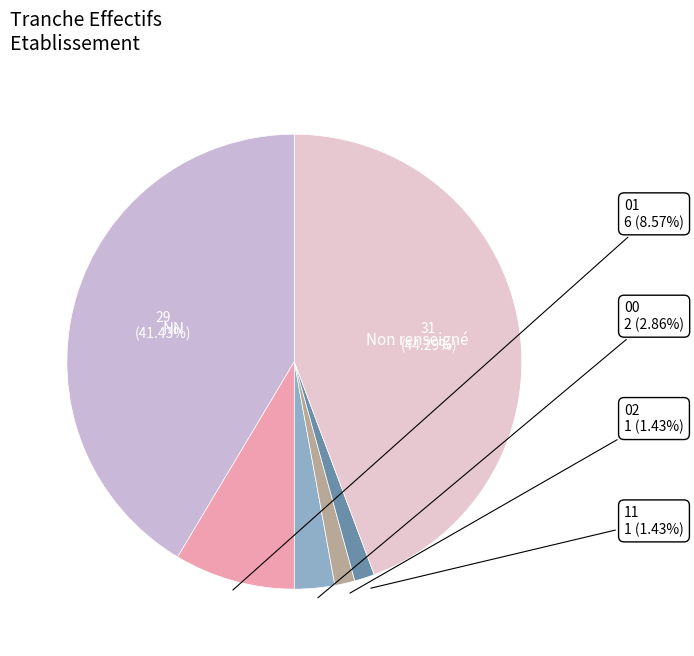

Is there any slice that represents more than half of the pie?

No